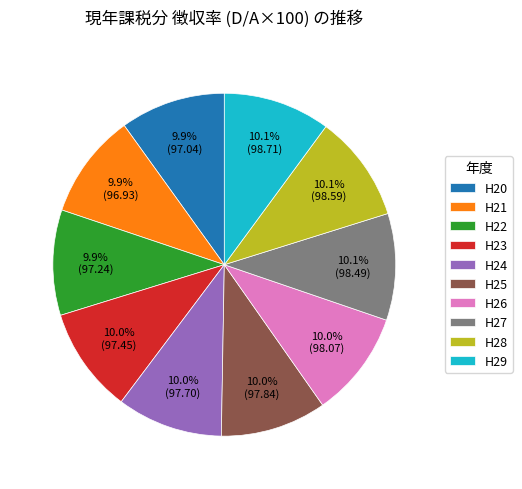

Is H26 the majority of the pie?

No